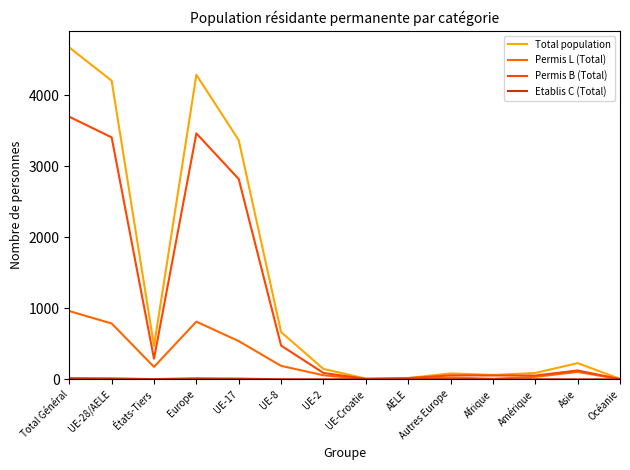

Which series has the largest total across all categories?

Total population